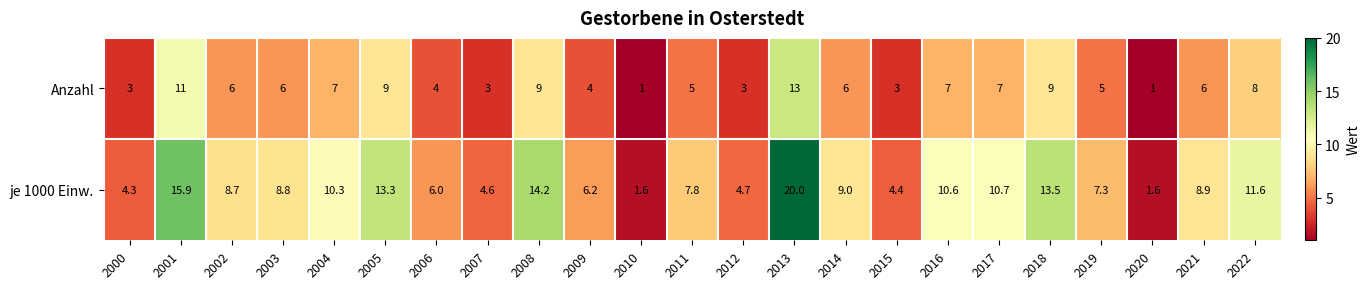

At 2016, list the series in order from smallest to largest.

Anzahl, je 1000 Einw.